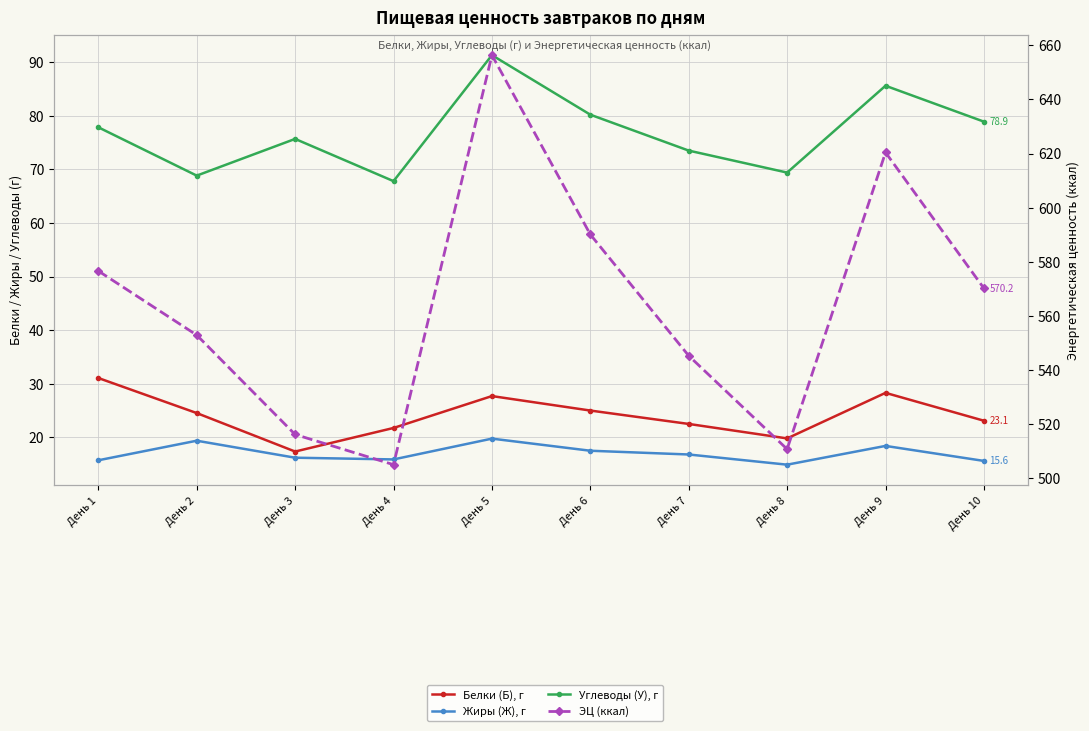

Rank the series at День 7 from highest to lowest value.

ЭЦ (ккал), Углеводы (У), г, Белки (Б), г, Жиры (Ж), г